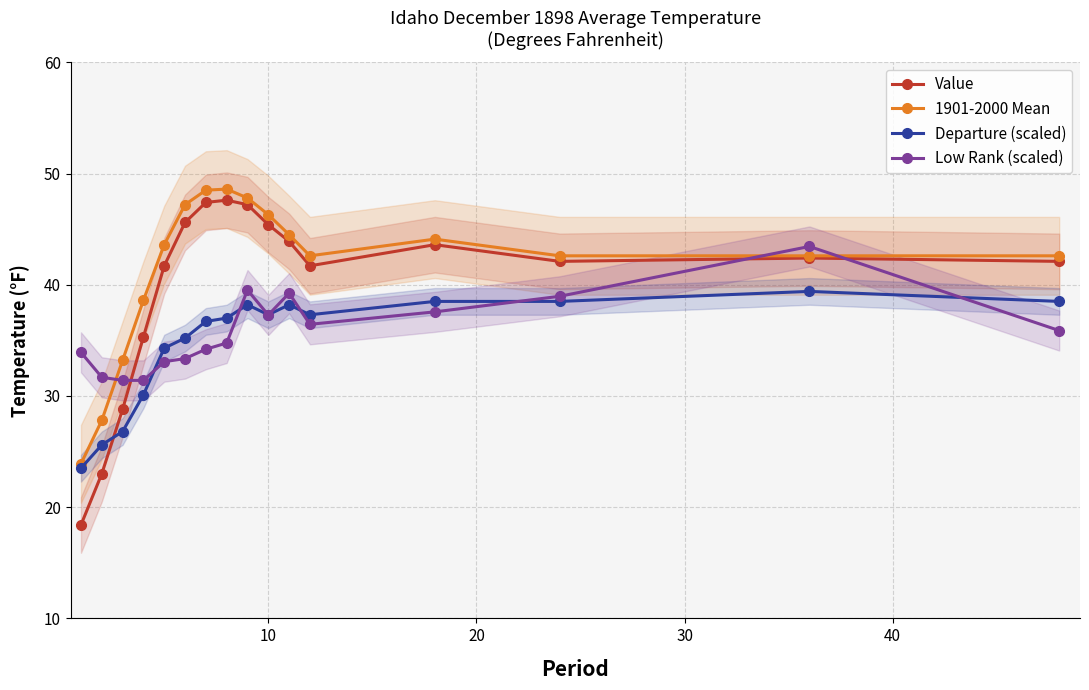

What is the maximum value for Departure (scaled)?

39.4